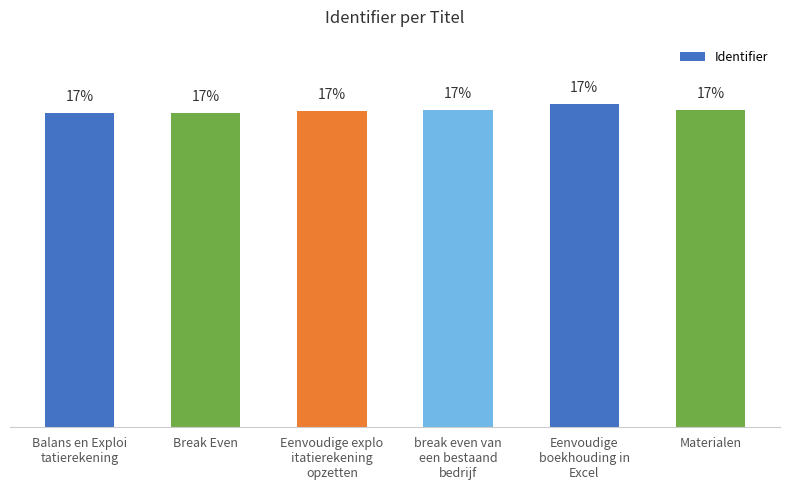

What is the label of the 5th bar from the right?

Break Even